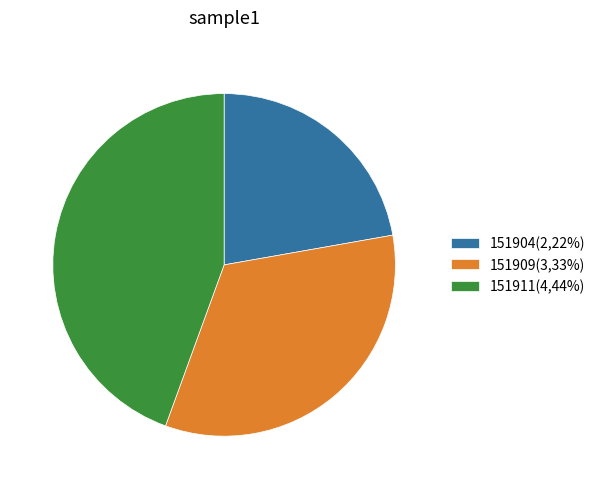

The 151909(3,33%) slice represents 33% of the pie. True or false?

True